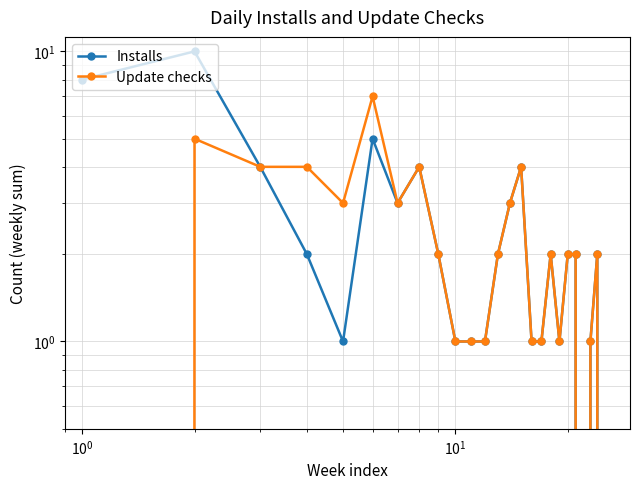

True or false: Installs and Update checks cross at least once.

False